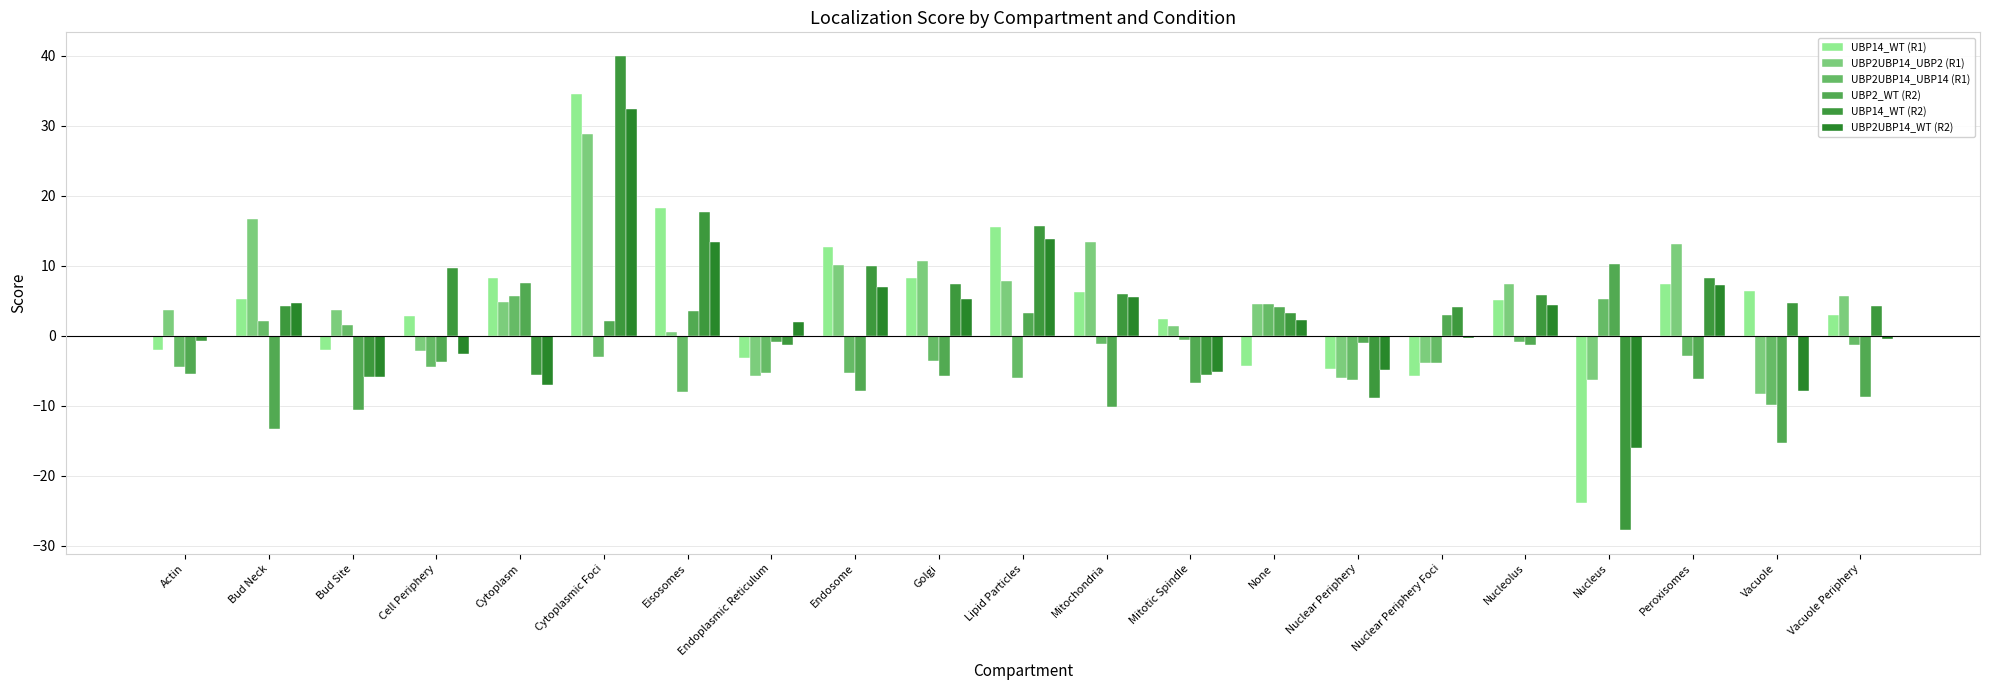

What is the highest value of the UBP14_WT (R2) series?

40.0